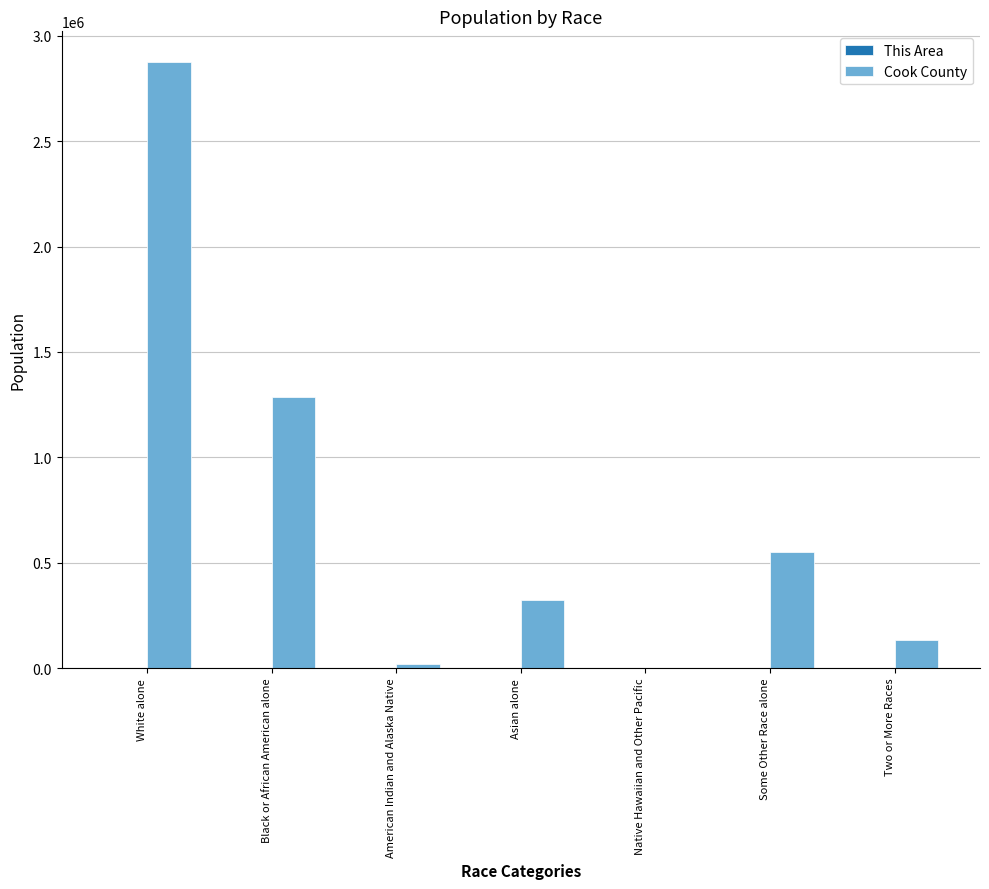

The value of Cook County at Two or More Races is 224035. True or false?

False